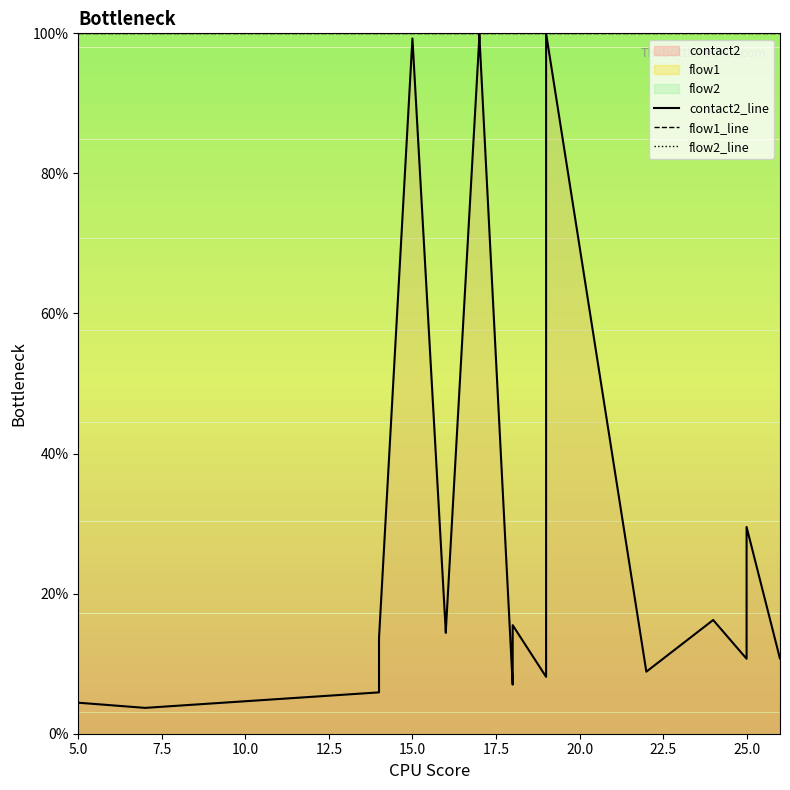

Rank the series at 25.0 from highest to lowest value.

contact2_line, flow1_line, flow2_line